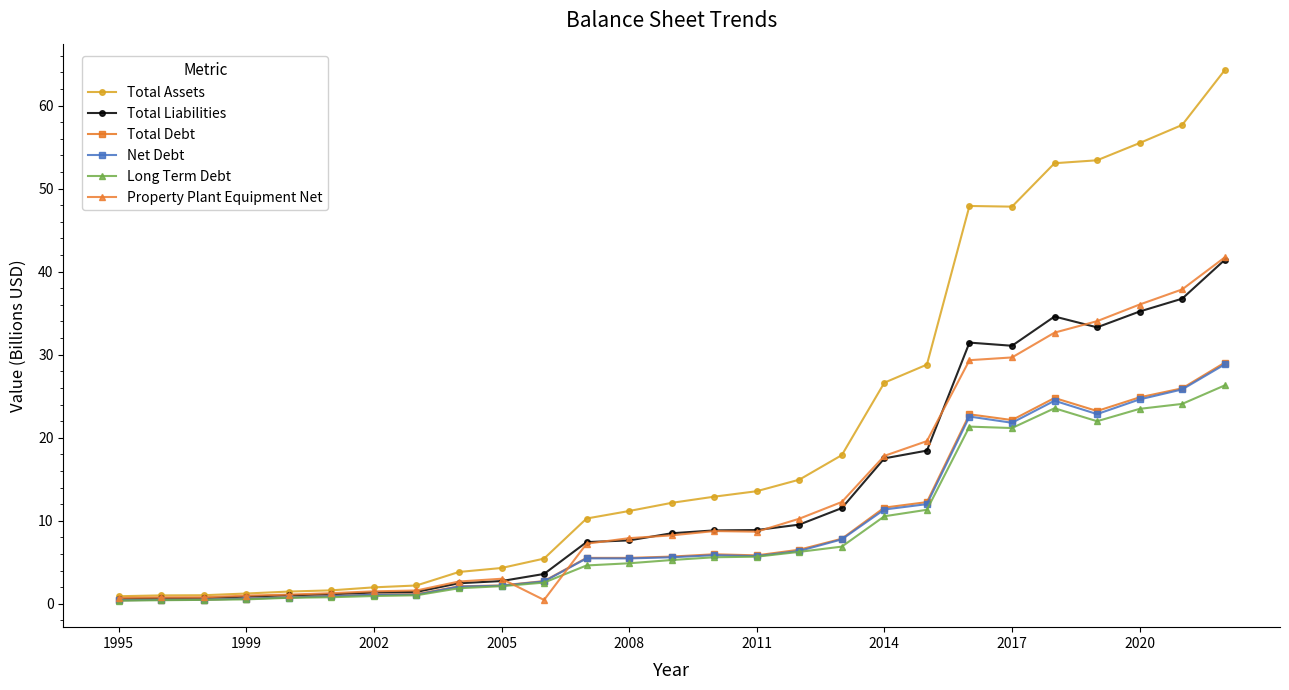

What is the value of the Net Debt point at the 12th from the left?

5.5